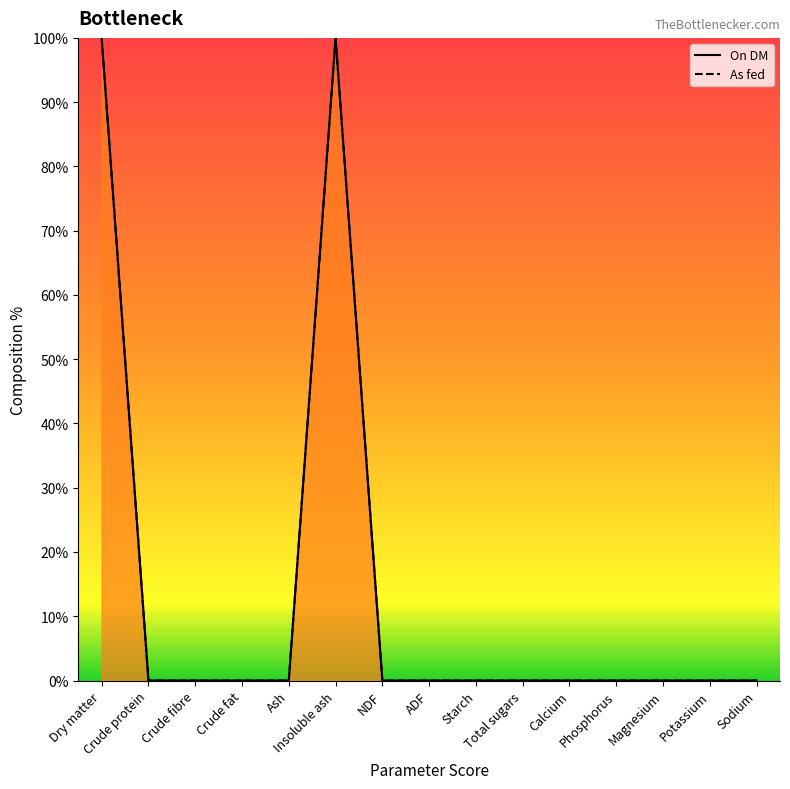

How many lines are shown in the chart?

2